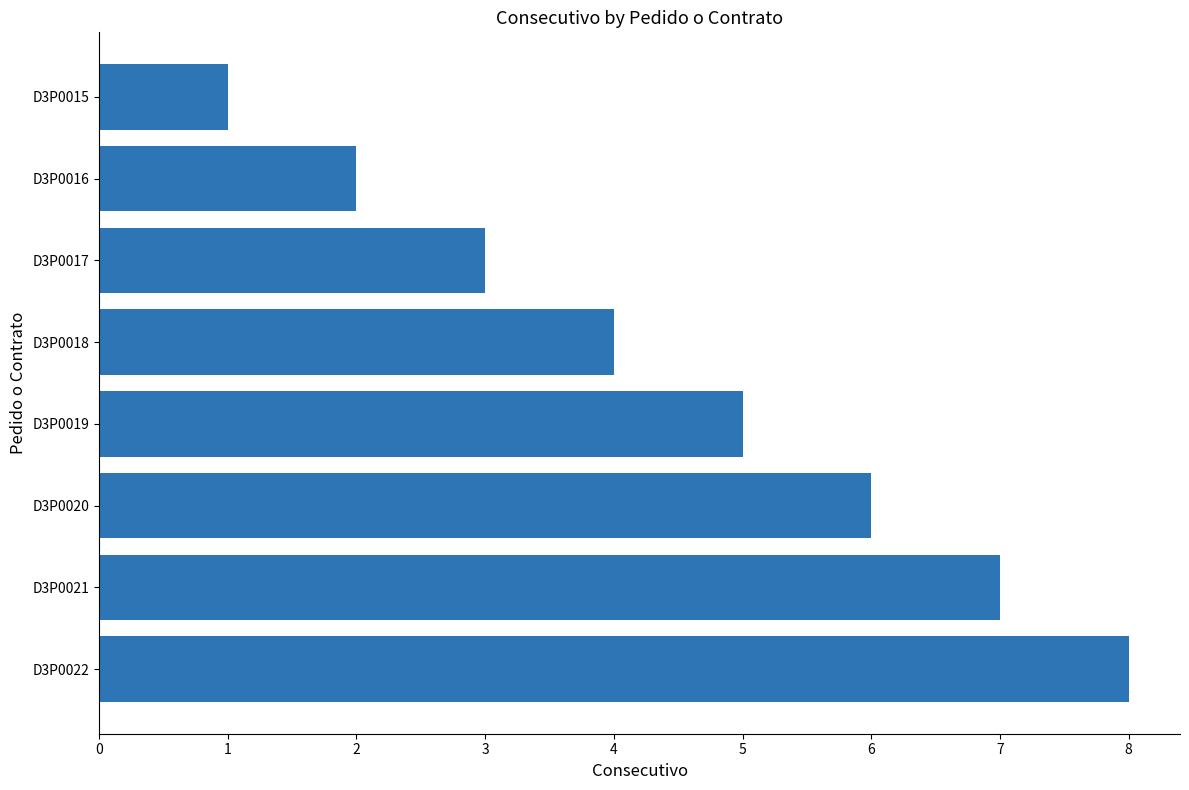

What is the sum of all values?

36